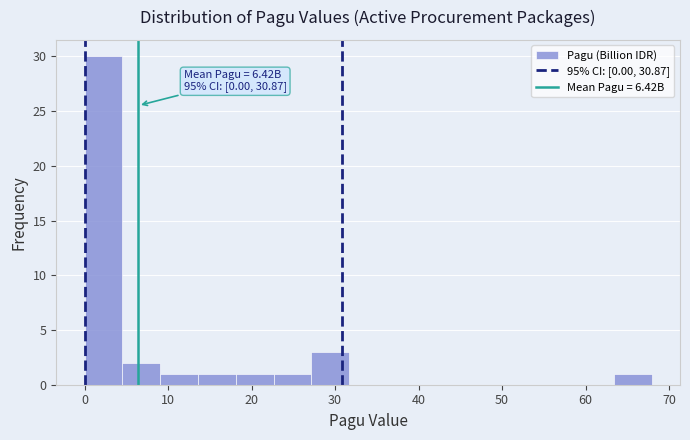

Which range on the x-axis has the tallest bar?

0 to 5